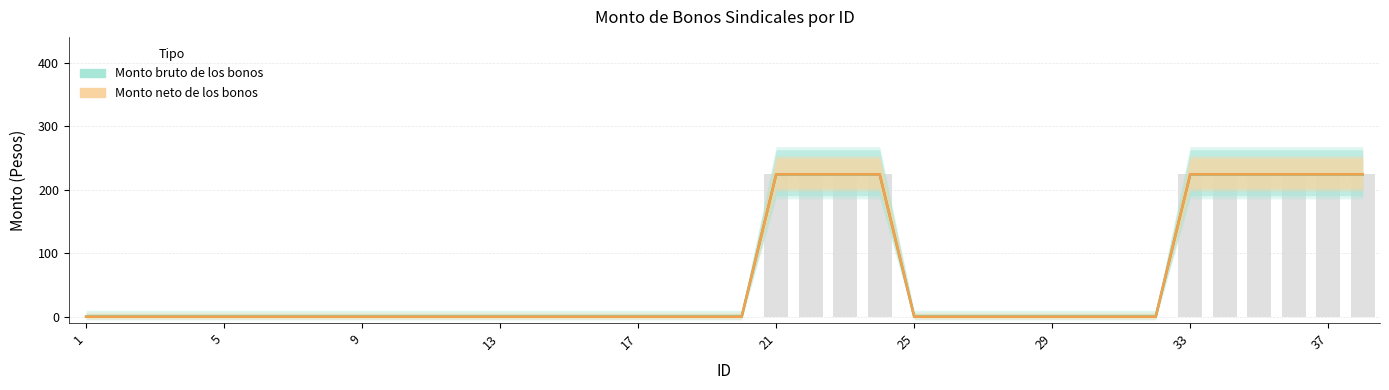

What is the difference between the maximum and second lowest values in the Monto neto de los bonos series?

224.2